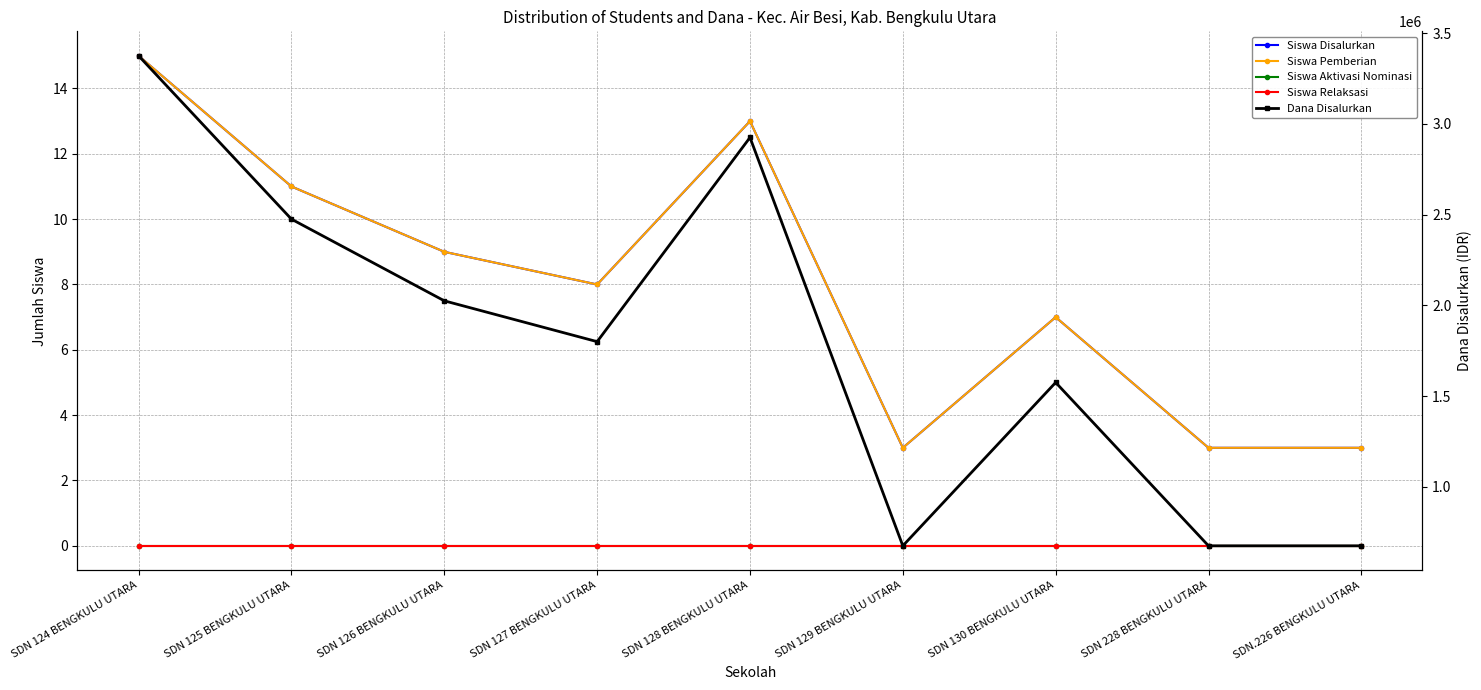

The value of Dana Disalurkan at SDN 127 BENGKULU UTARA is 707597. True or false?

False